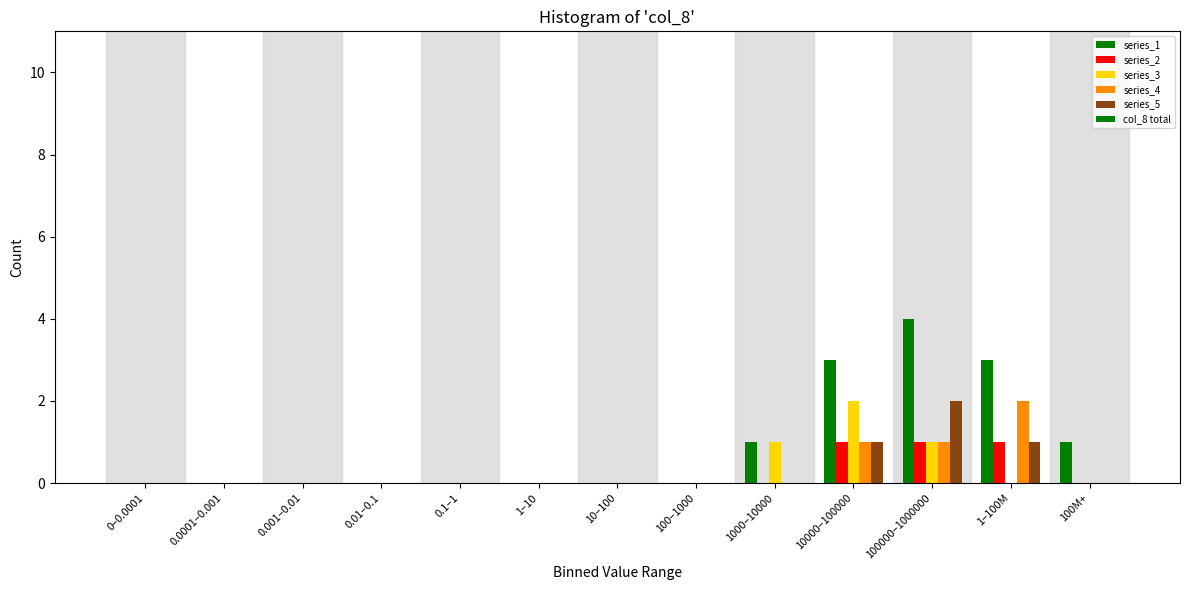

Count the number of categories in the chart.

13